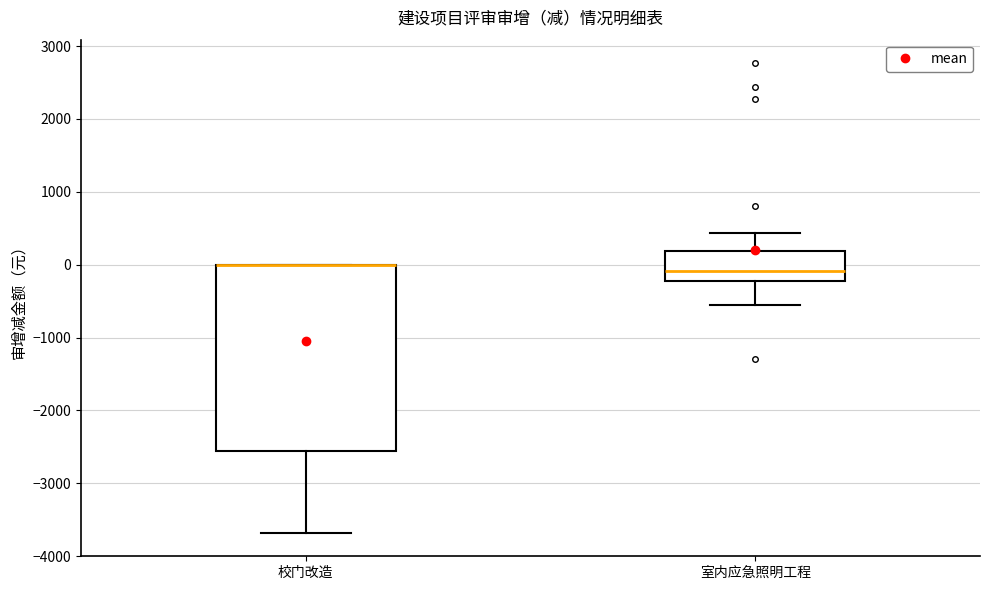

Reading left to right, transcribe this box plot: for each box, give where its median line is, the range the box spans, and where its two whiskers end, as read against the y-axis. The values are not printed on the chart, so give them approximately, as read against the axis.

校门改造: median 0 (drawn on the box's upper edge), box -2600 to 0, whiskers -3700 to 0
室内应急照明工程: median -100, box -200 to 200, whiskers -600 to 400